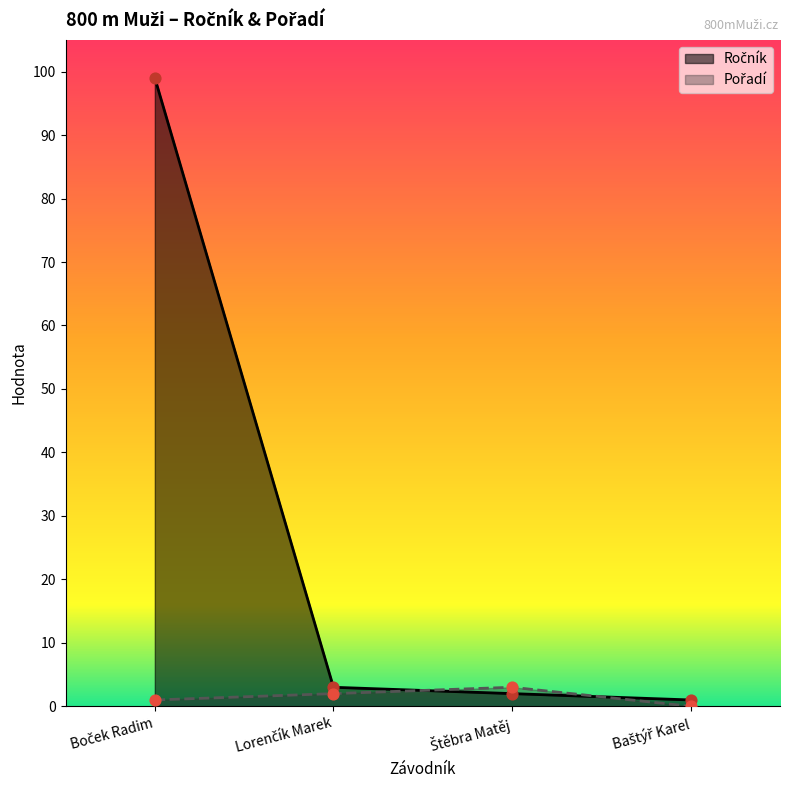

Which series reaches the minimum Y coordinate?

Pořadí